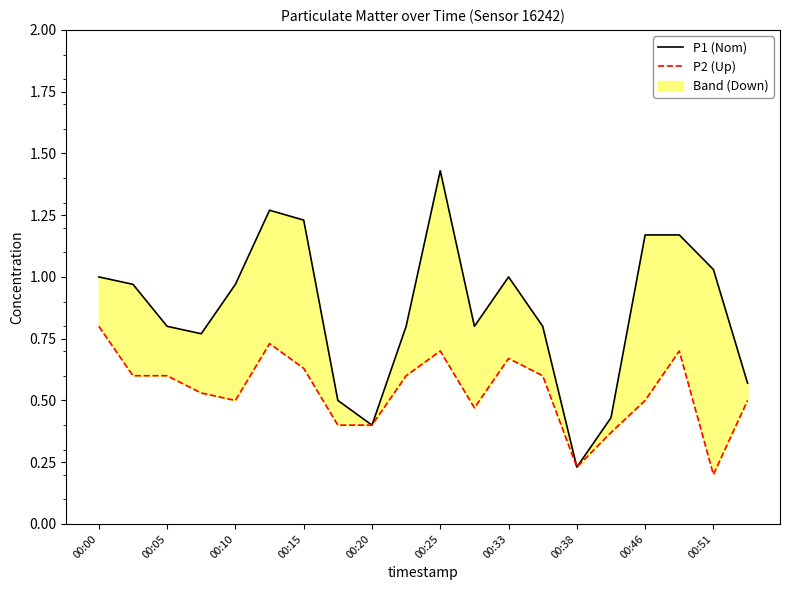

Is it true that P1 (Nom) equals 1.4 at 00:05?

False